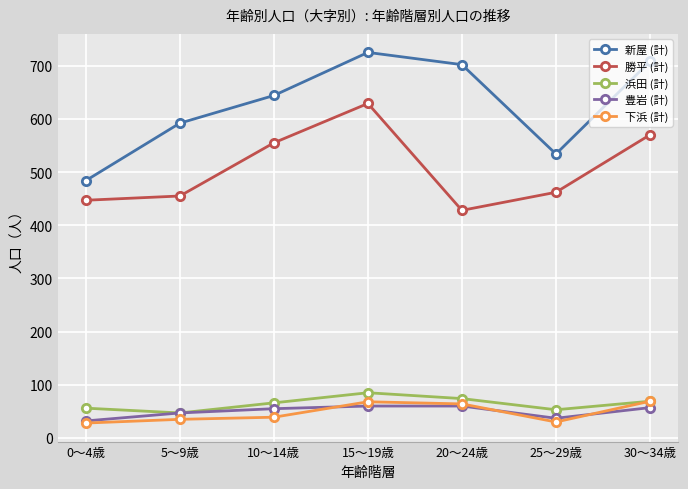

What are all the series names shown in the legend?

新屋 (計), 勝平 (計), 浜田 (計), 豊岩 (計), 下浜 (計)